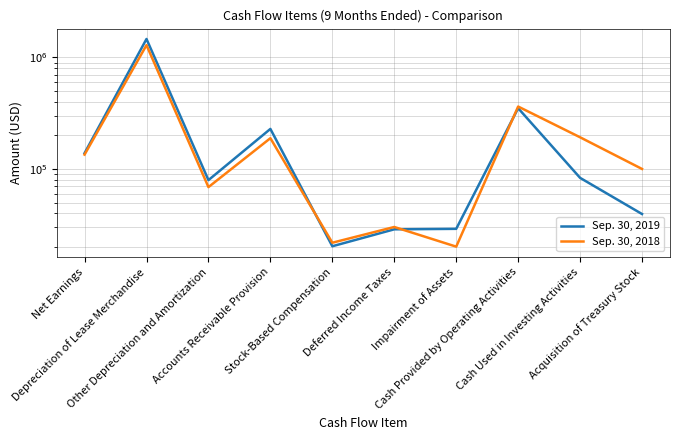

How many values in the Sep. 30, 2018 series are below 134467?

5